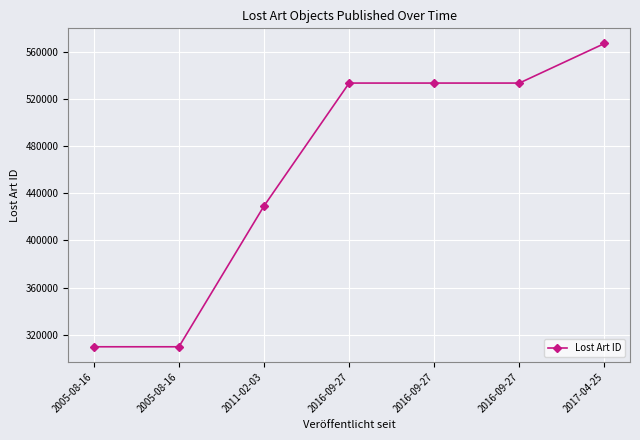

How many data points does each series have?

7